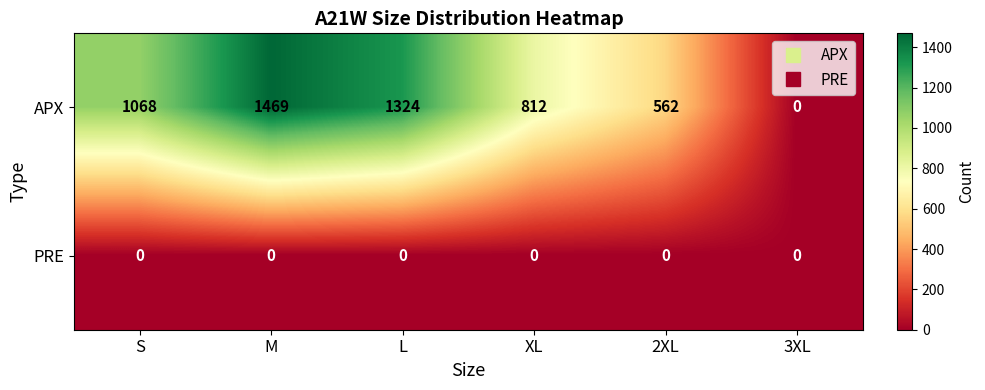

What is the difference between the second highest and second lowest values in the APX series?

762